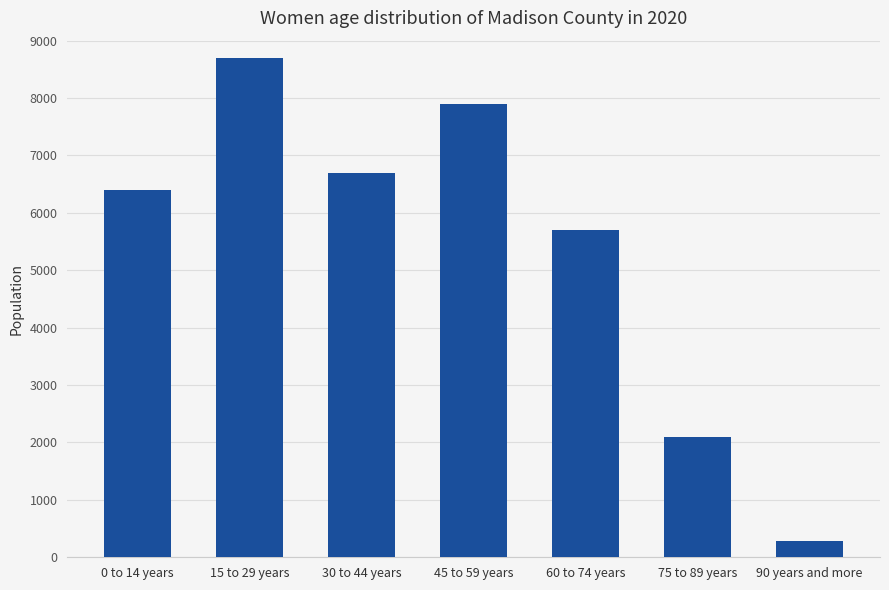

At which label is the value closest to 4490?

60 to 74 years